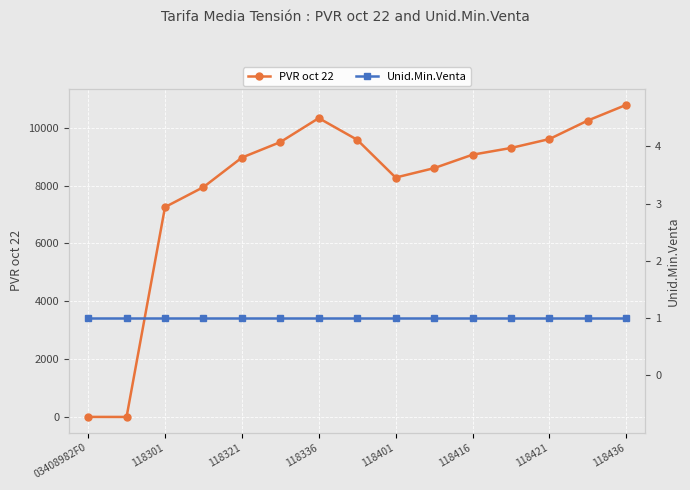

Is this an area chart (filled region under the line)?

No